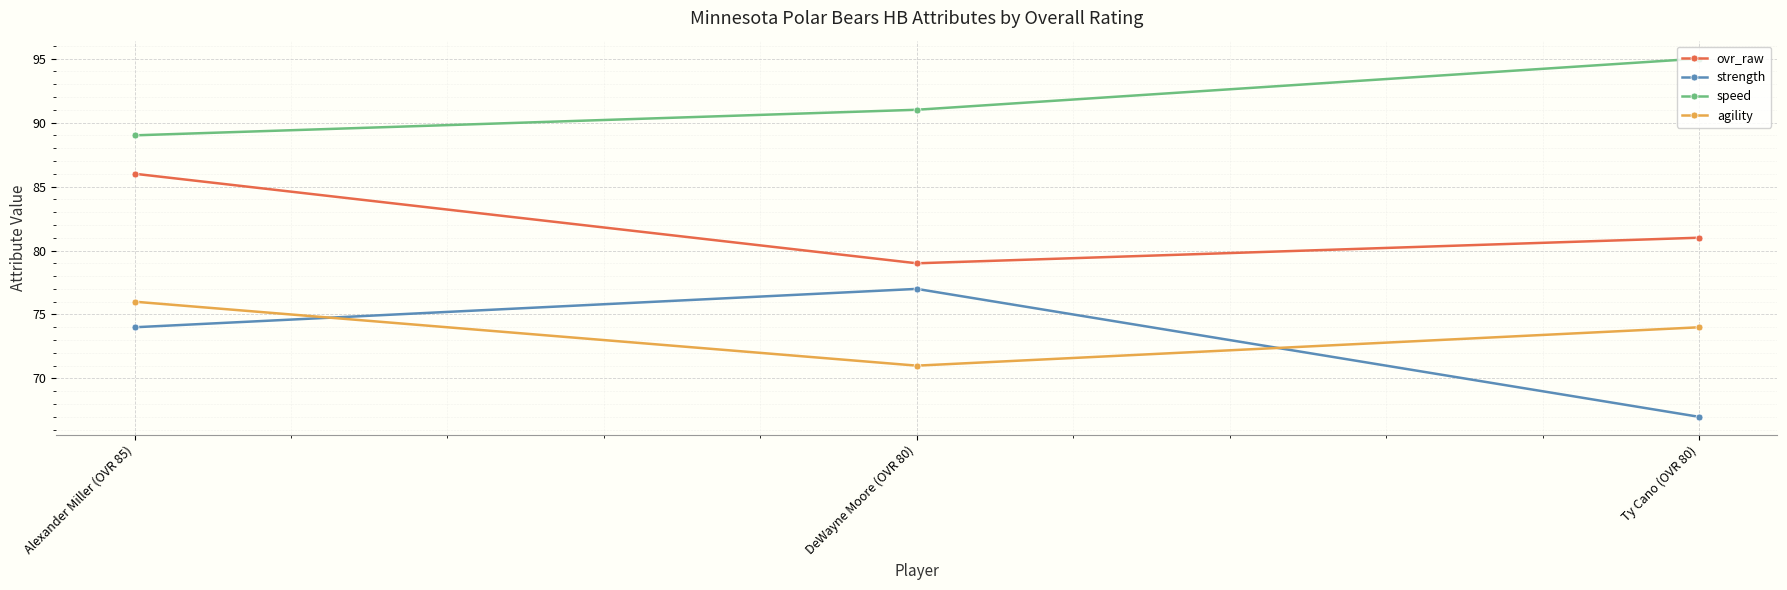

The value of ovr_raw at Alexander Miller (OVR 85) is 150. True or false?

False